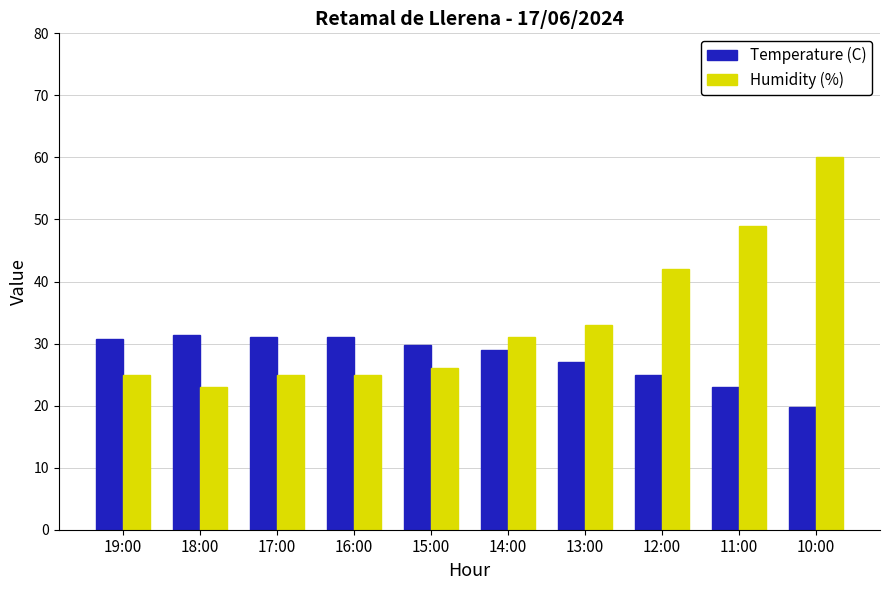

Count the number of categories in the chart.

10